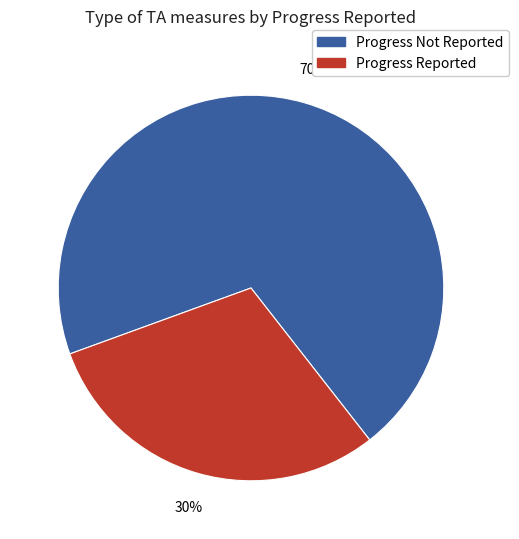

Is there any slice that represents more than half of the pie?

Yes